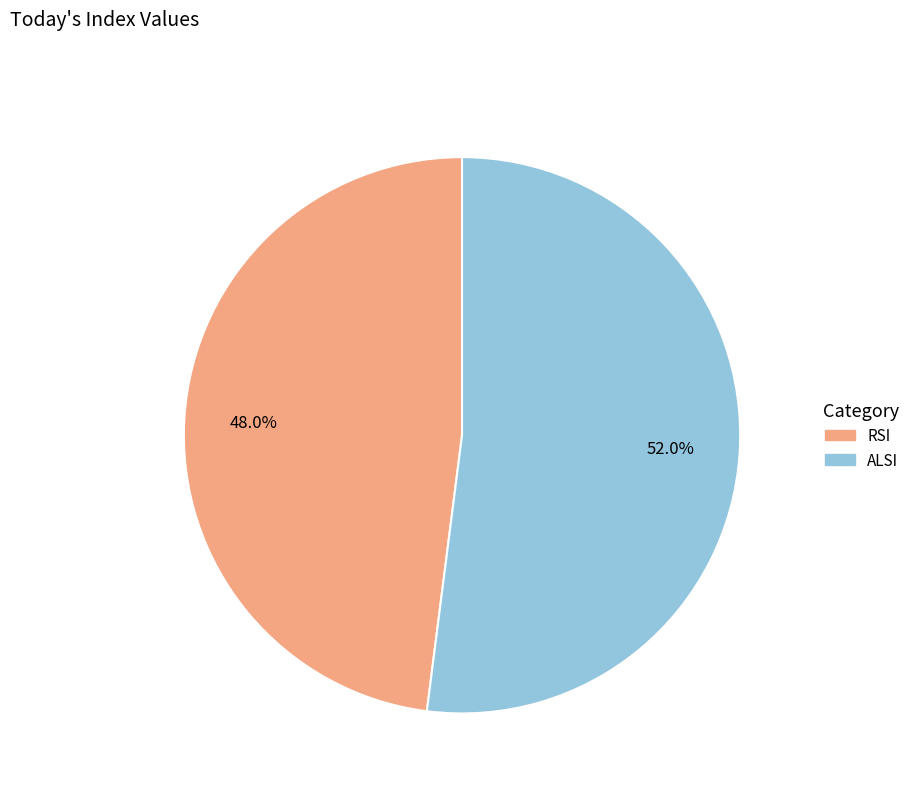

To the nearest percent, what is the difference between the largest and smallest slice percentages?

4%